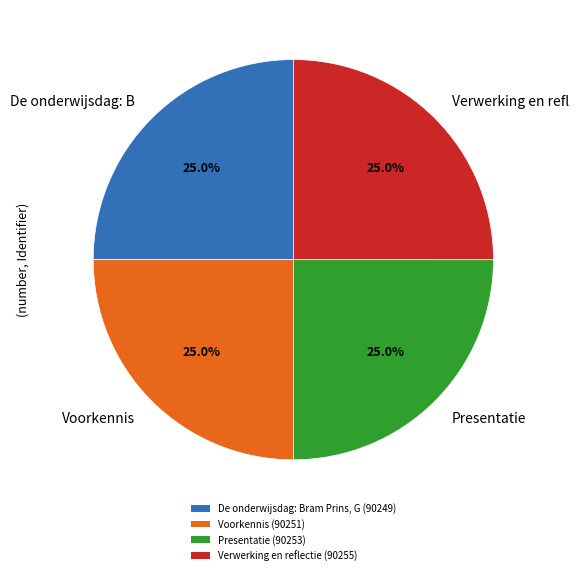

Does any single category account for the majority?

No